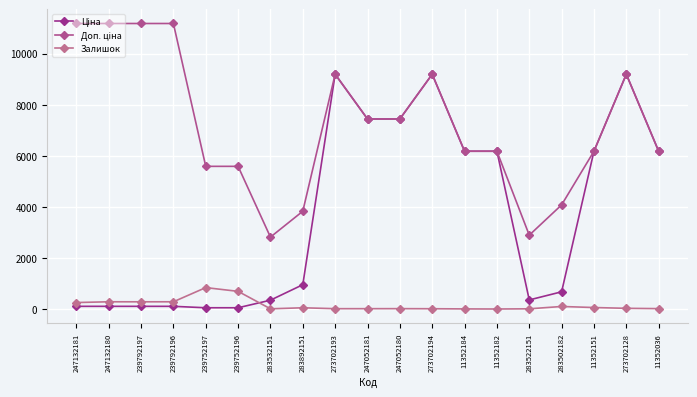

What is the value of the Доп. ціна point at the 15th from the left?

2896.6